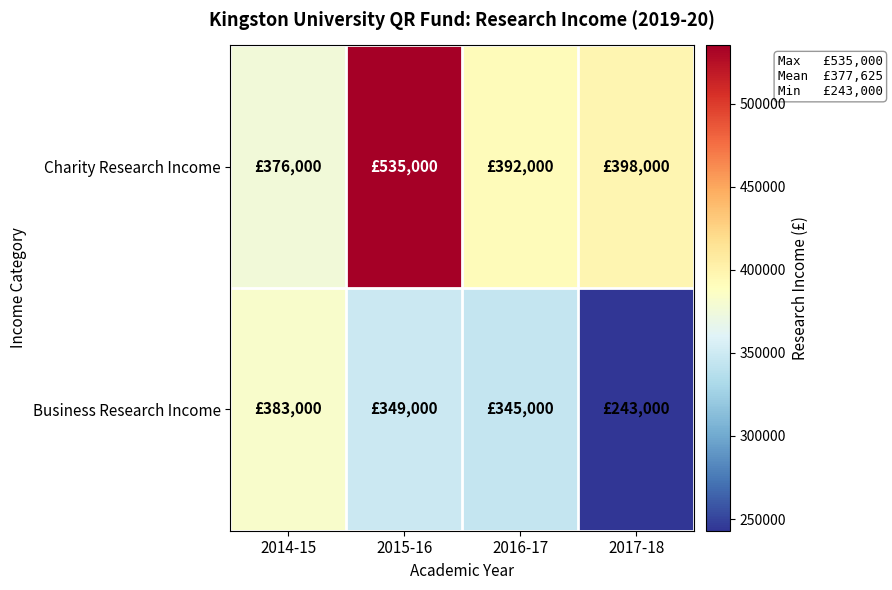

Reading left to right, transcribe all the data shown in this chart.

Charity Research Income: 2014-15=376000	2015-16=535000	2016-17=392000	2017-18=398000
Business Research Income: 2014-15=383000	2015-16=349000	2016-17=345000	2017-18=243000